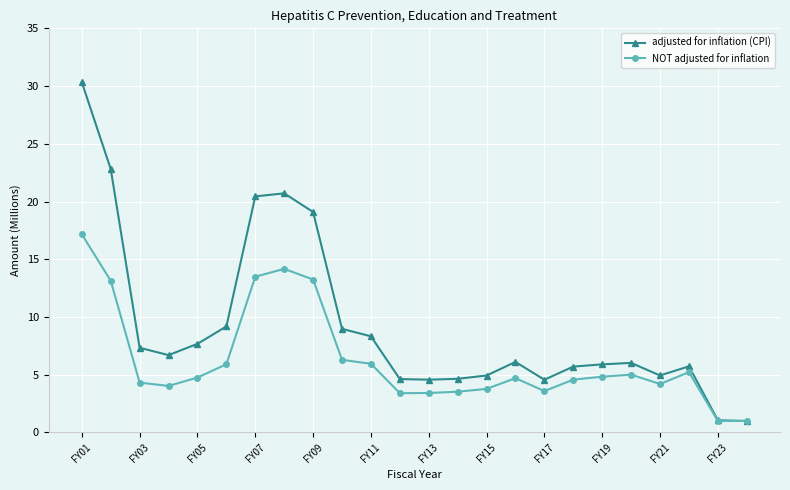

Which series has the largest range (max minus min)?

adjusted for inflation (CPI)